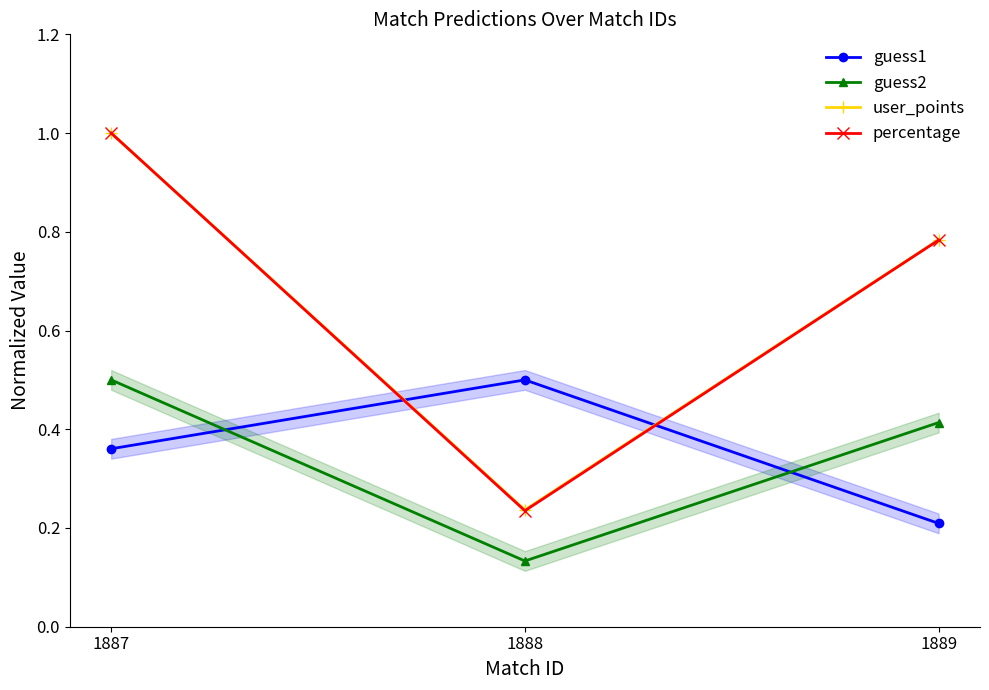

Reading left to right, what are all the values shown in this chart?

guess1: 0.4	0.5	0.2
guess2: 0.5	0.1	0.4
user_points: 1.0	0.2	0.8
percentage: 1.0	0.2	0.8